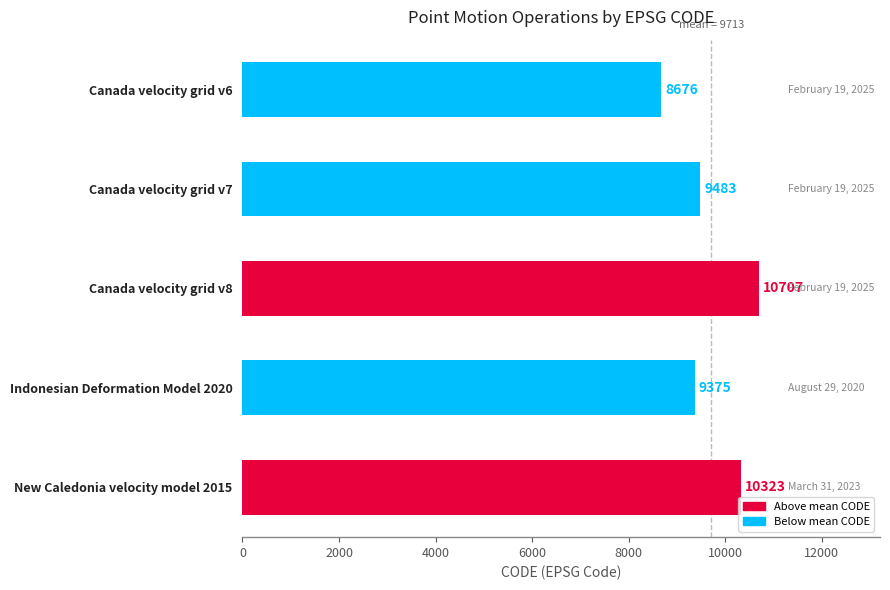

Reading top to bottom, list all the values displayed in this chart.

Canada velocity grid v6=8676	Canada velocity grid v7=9483	Canada velocity grid v8=10707	Indonesian Deformation Model 2020=9375	New Caledonia velocity model 2015=10323